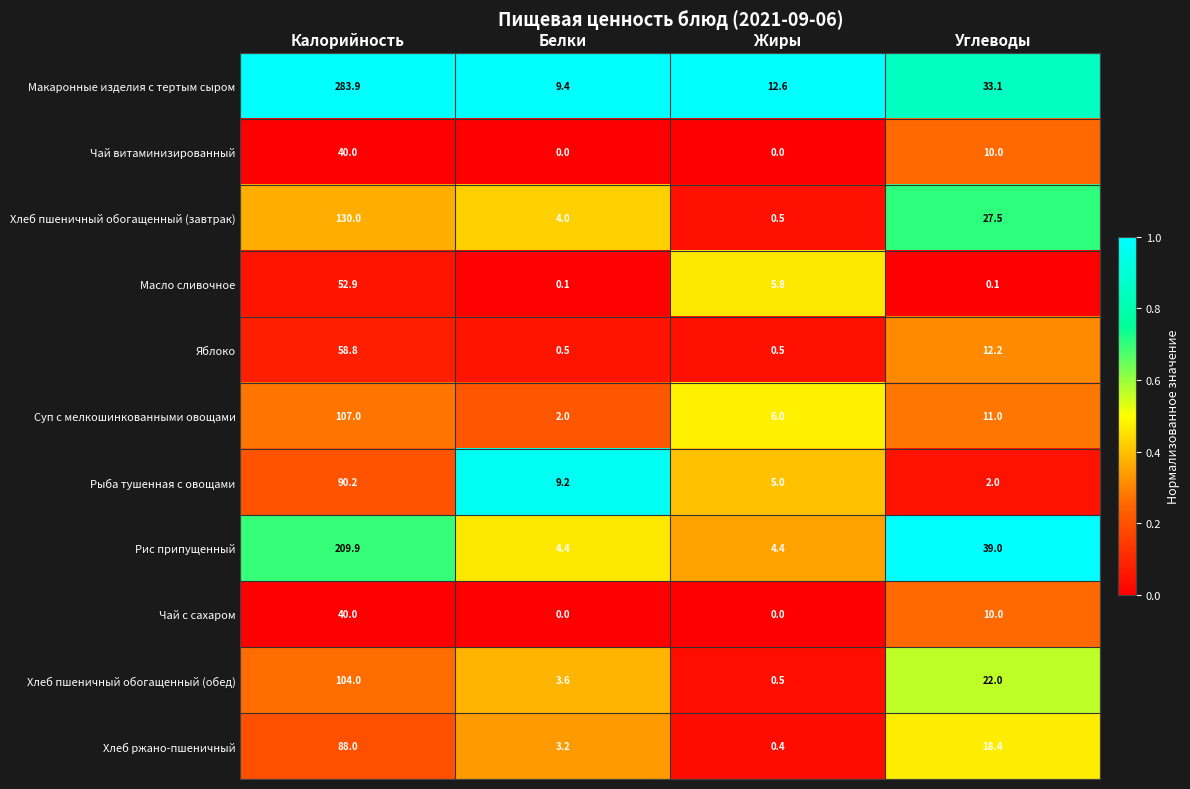

The Хлеб ржано-пшеничный series shows 5.6 at Белки. True or false?

False